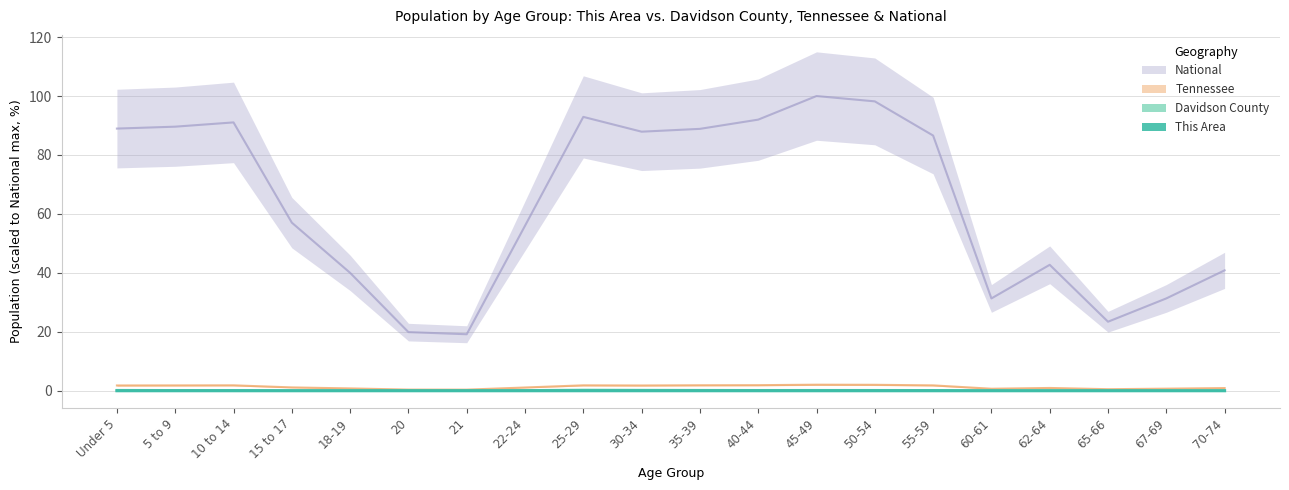

Where is Davidson County nearest to the value 0?

65-66